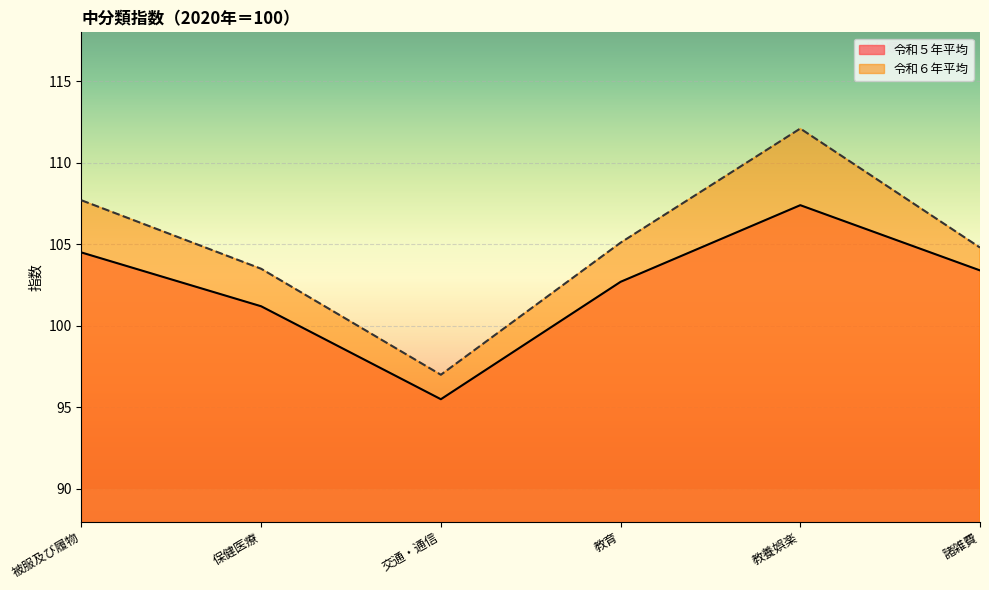

At which category is the sum across all series the highest?

教養娯楽